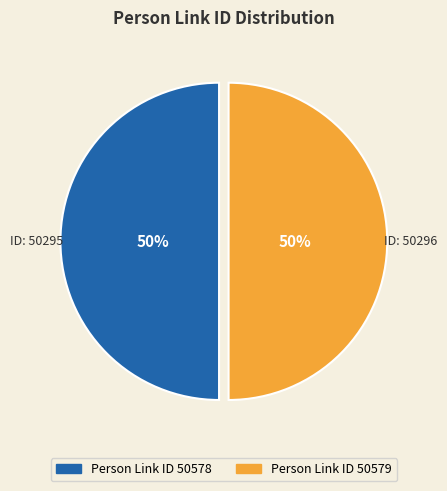

Combined, do Person Link ID 50579 and Person Link ID 50578 account for over 50%?

Yes